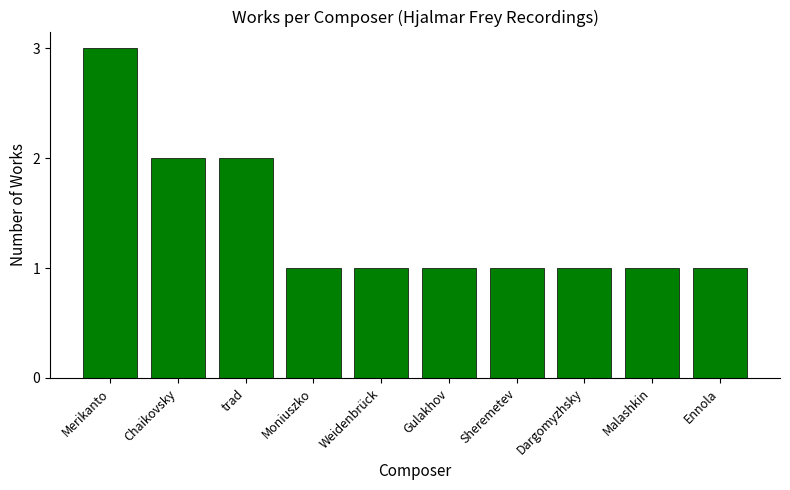

What position from the left is Chaikovsky?

2